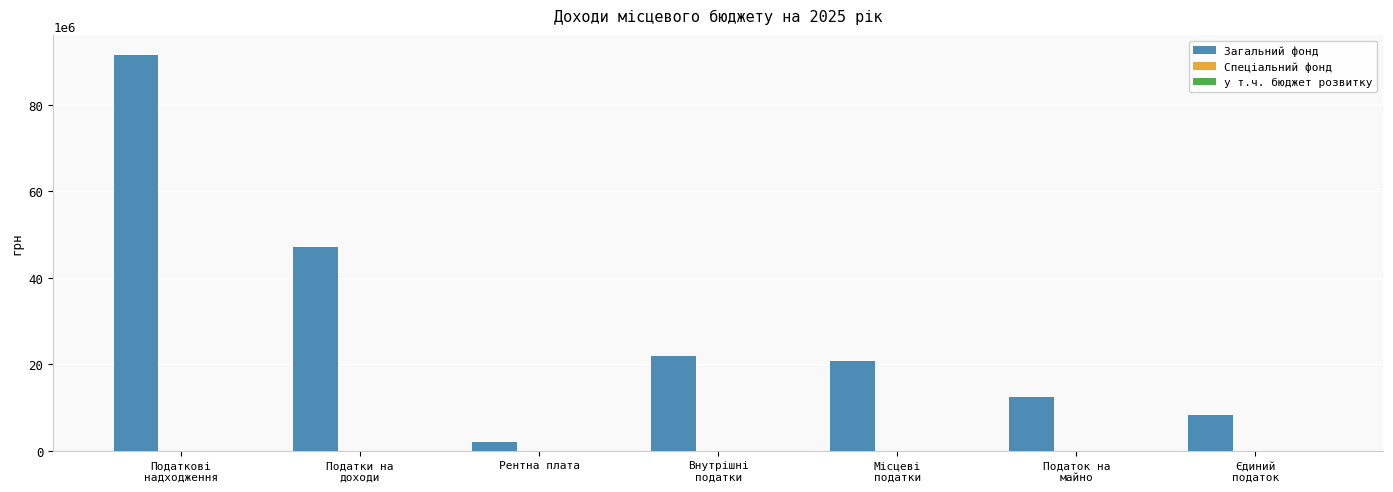

Count the number of categories in the chart.

7